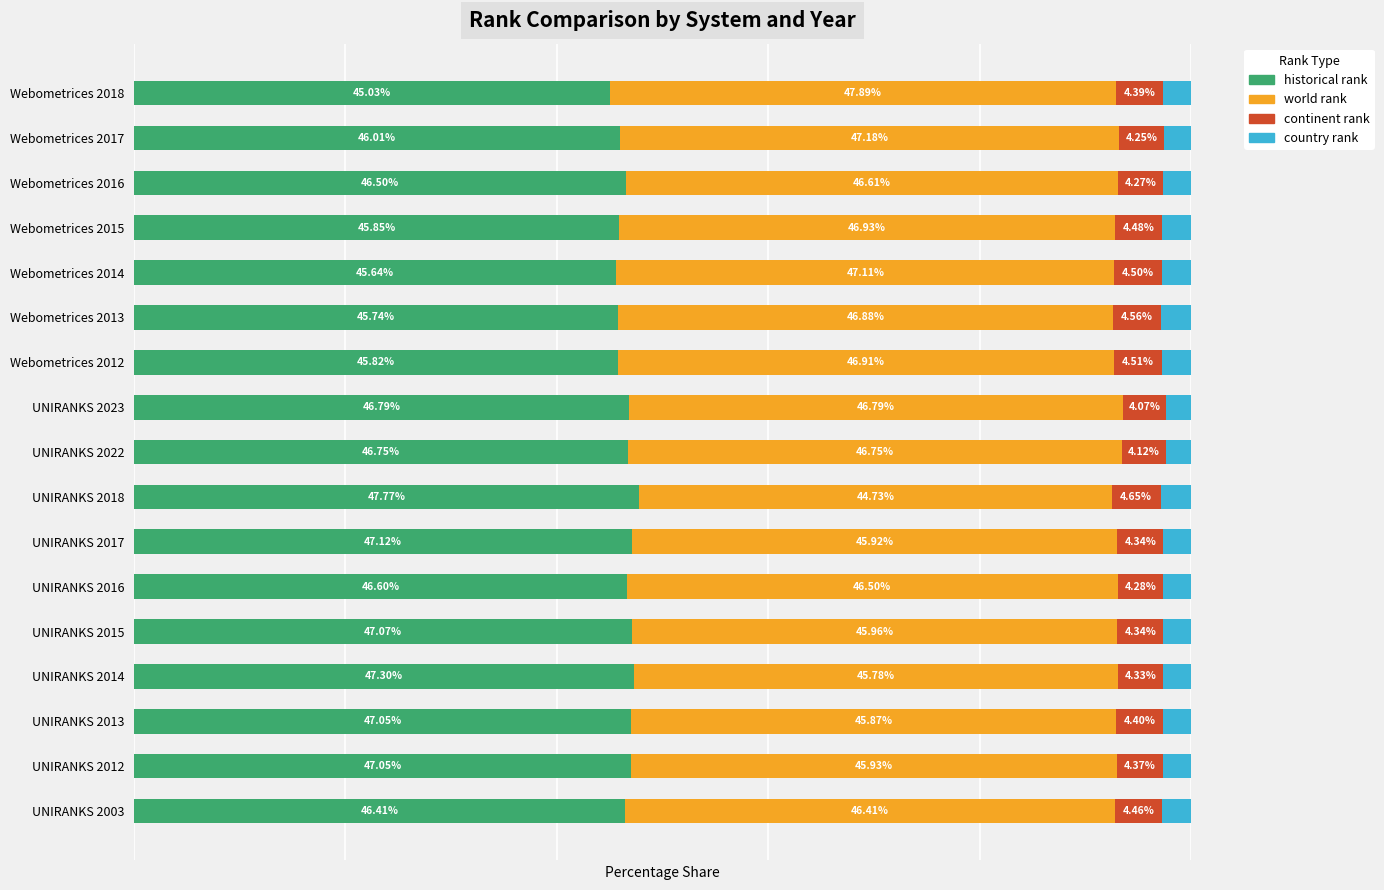

What are all the series names shown in the legend?

historical rank, world rank, continent rank, country rank